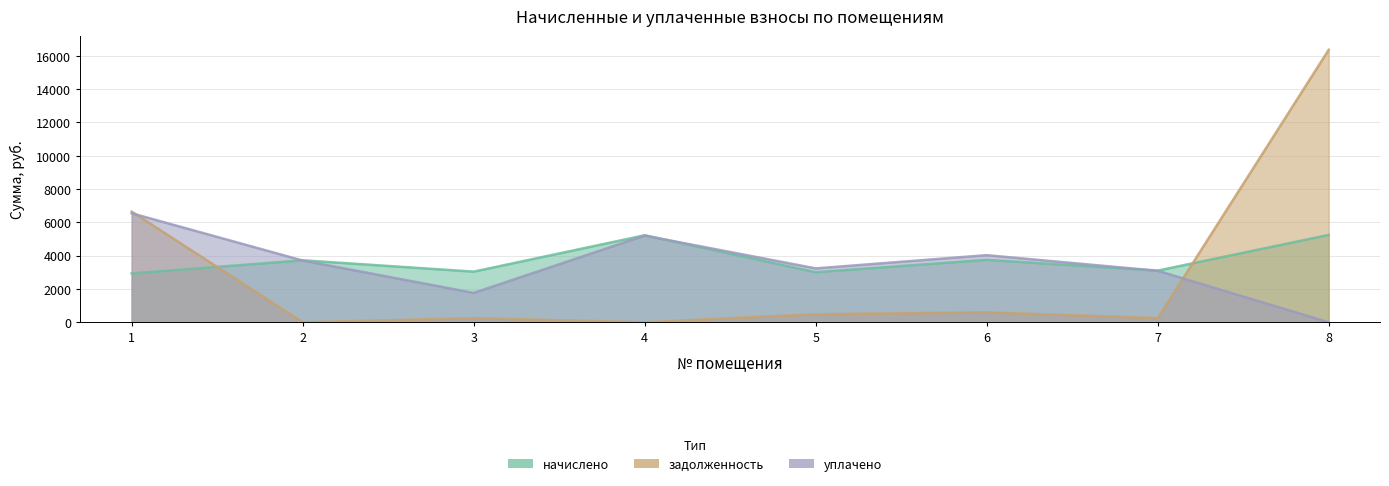

Which series has the largest total across all categories?

начислено